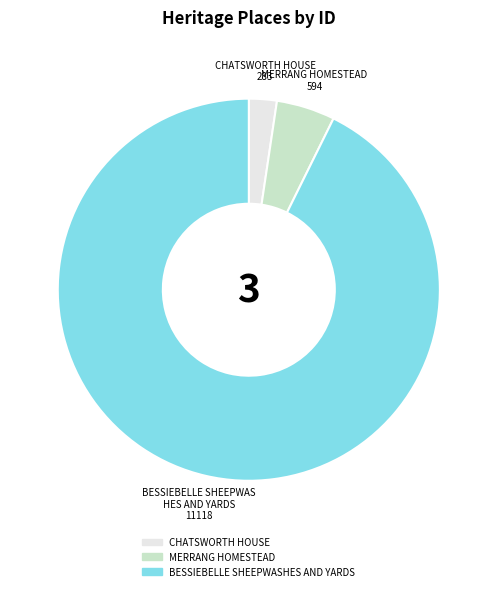

Is the sum of CHATSWORTH HOUSE and MERRANG HOMESTEAD greater than half?

No